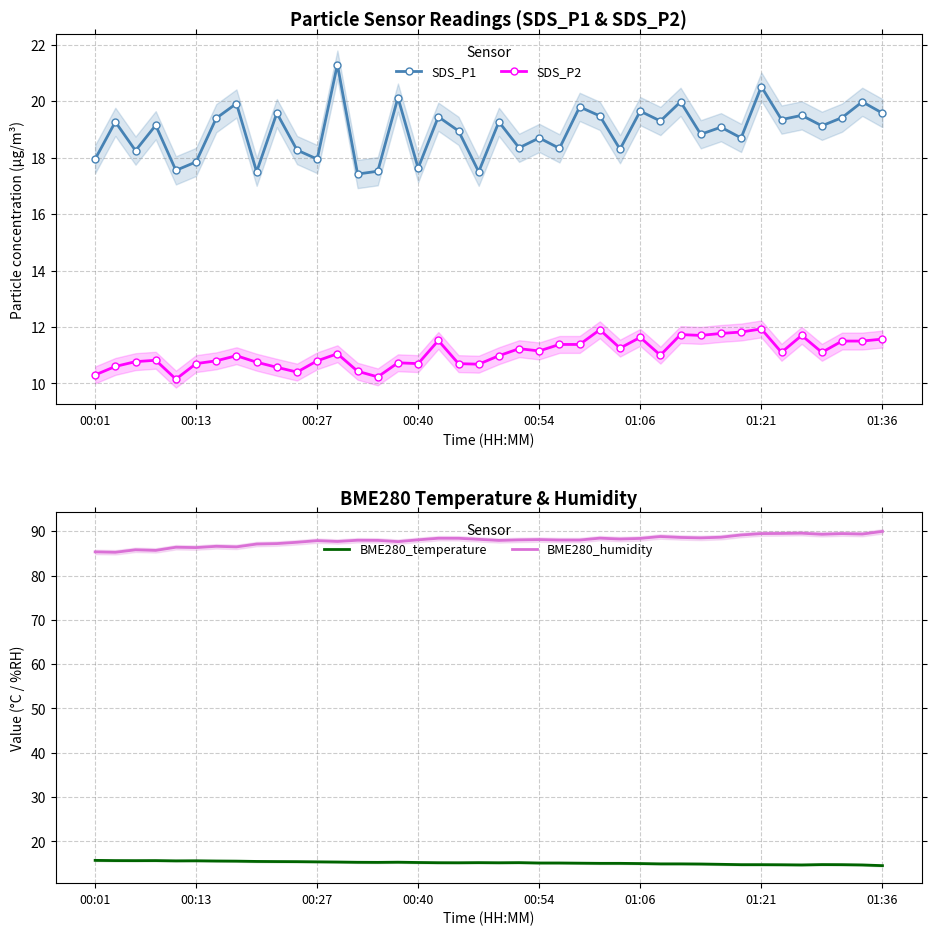

Rank the series at 18 from highest to lowest value.

BME280_humidity, SDS_P1, BME280_temperature, SDS_P2